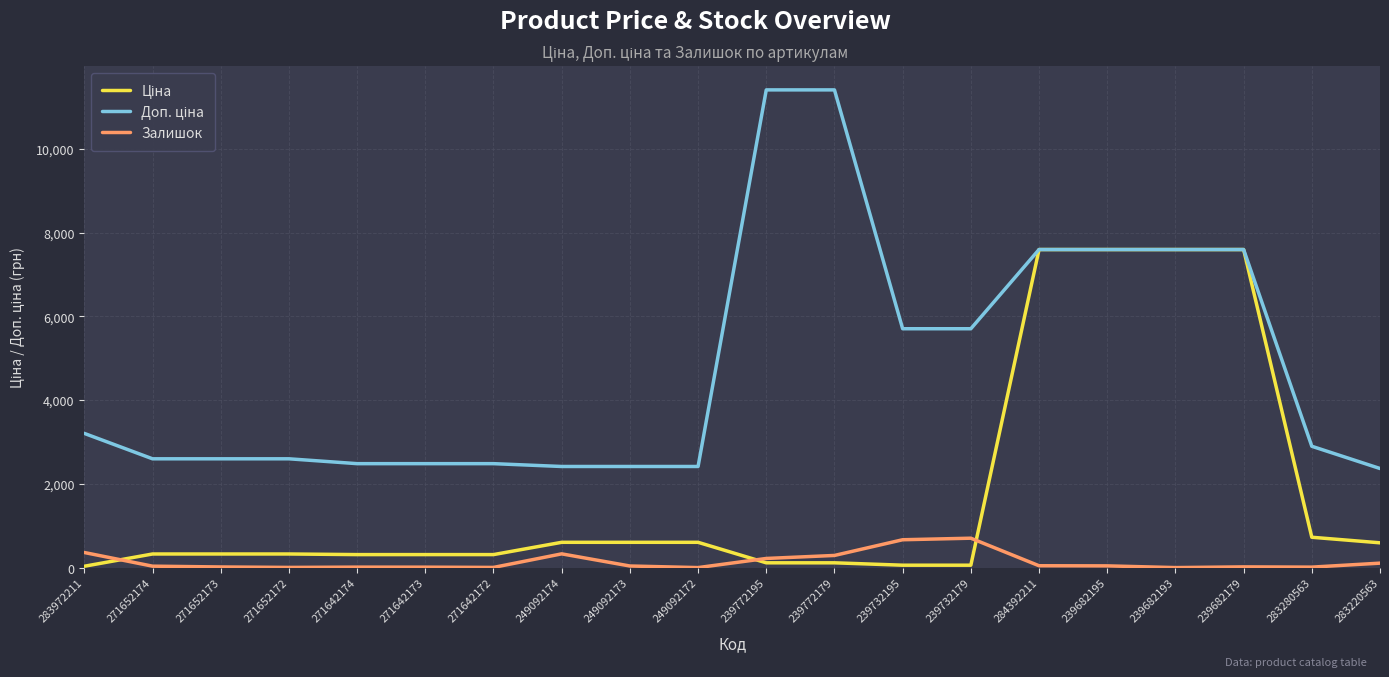

How many distinct data groups are displayed?

3